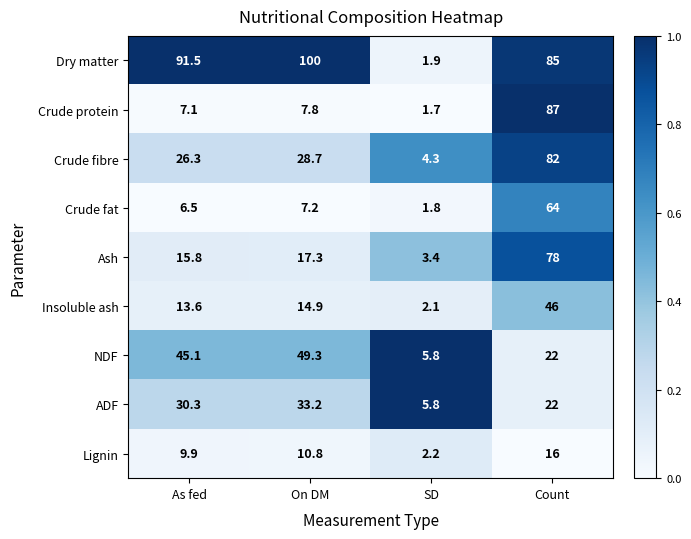

Which category has the lowest value across all series?

SD